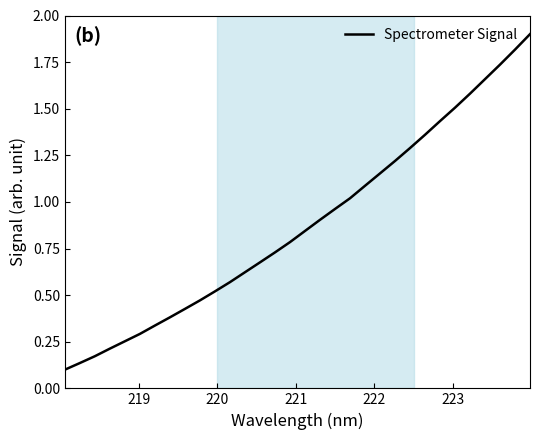

What is the greatest value displayed?

1.9